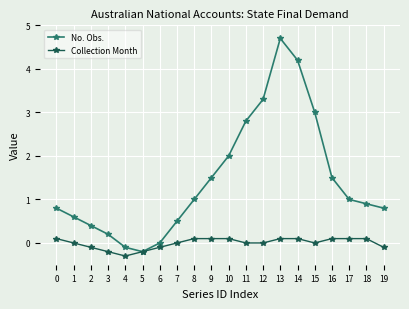

The value of Collection Month at 4 is -0.3. True or false?

True